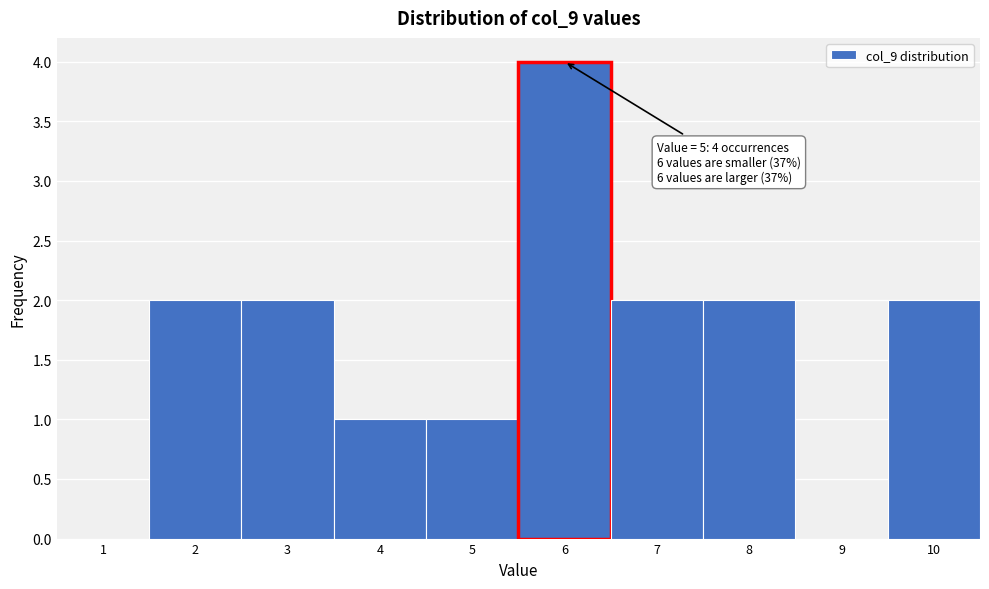

Reading left to right, transcribe all the data shown in this chart.

1=0	2=2	3=2	4=1	5=1	6=4	7=2	8=2	9=0	10=2